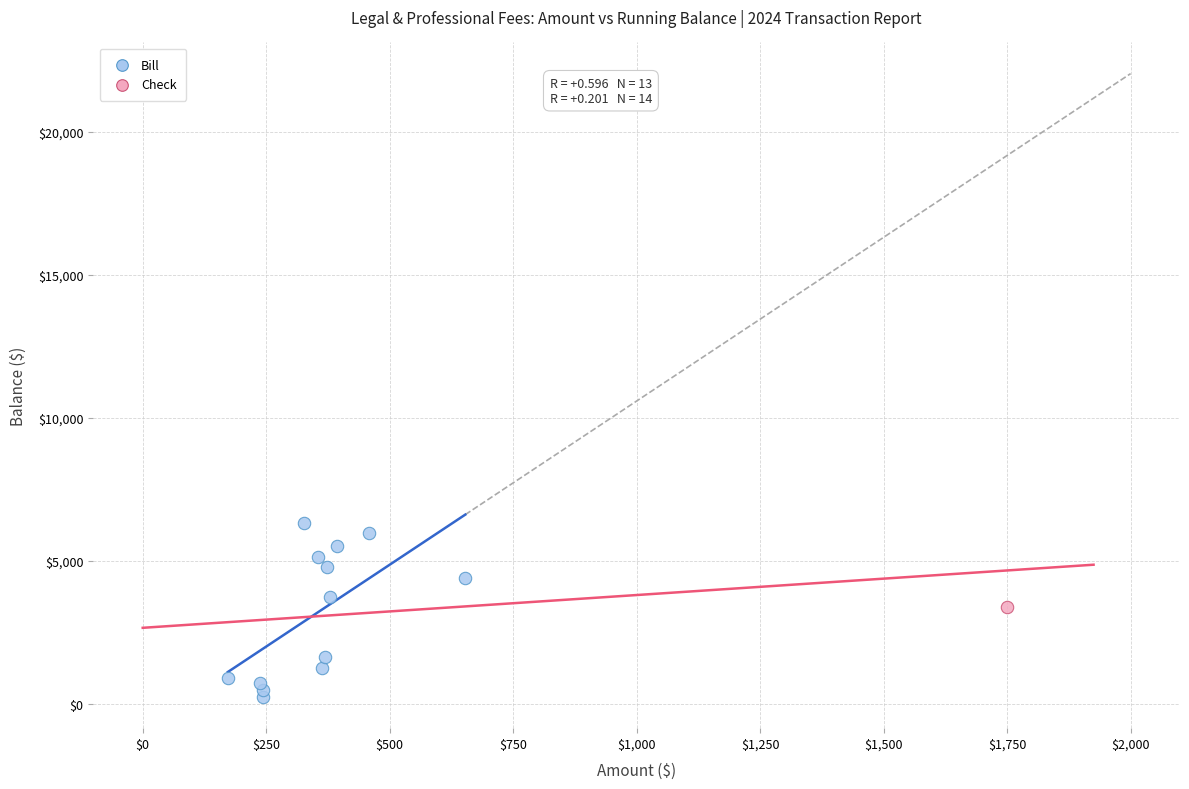

What are all the series names shown in the legend?

Bill, Check